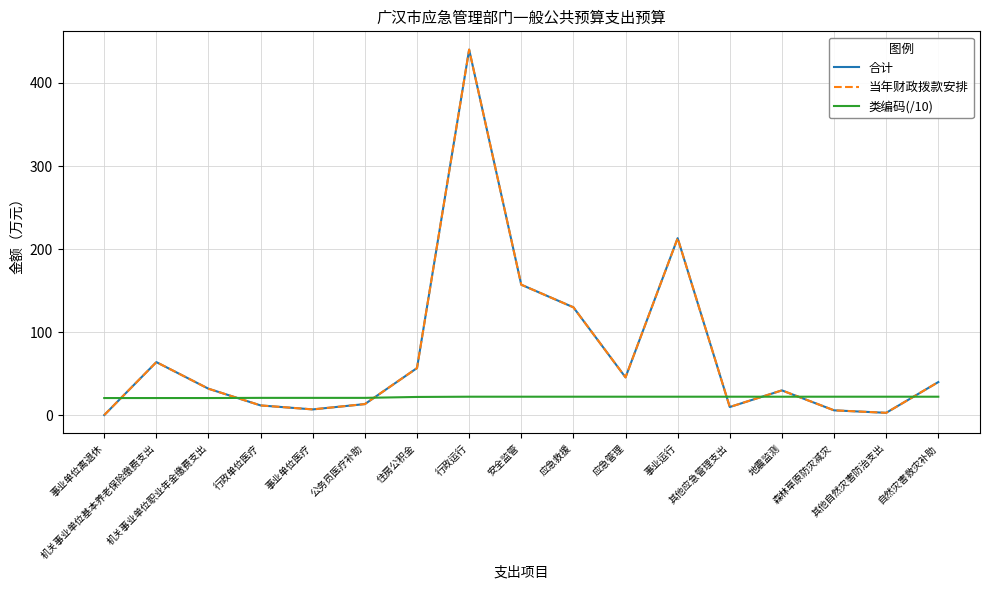

What is the label of the 12th point from the right?

公务员医疗补助